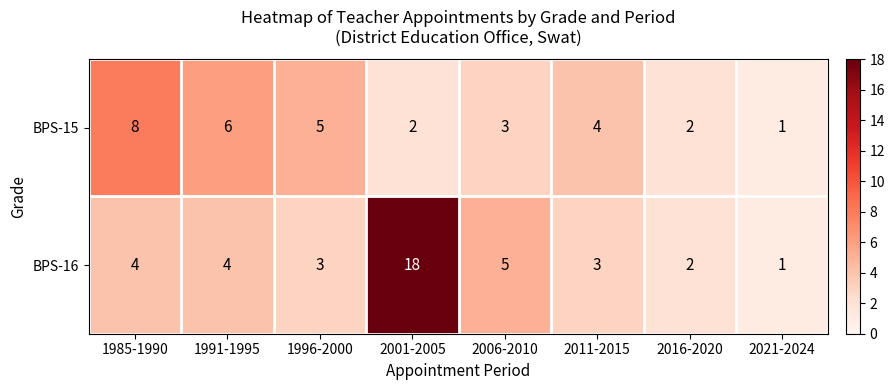

At which label does BPS-16 reach its minimum?

2021-2024